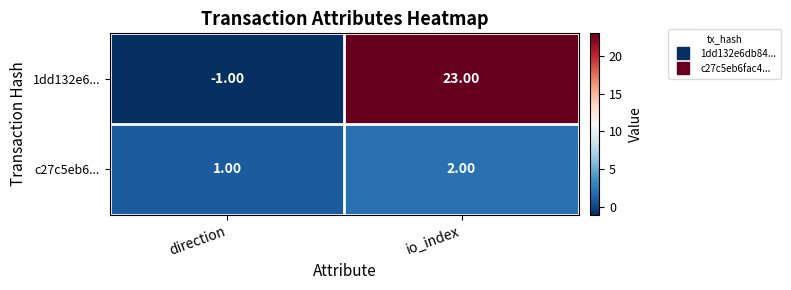

What is the average value of the 1dd132e6... series?

11